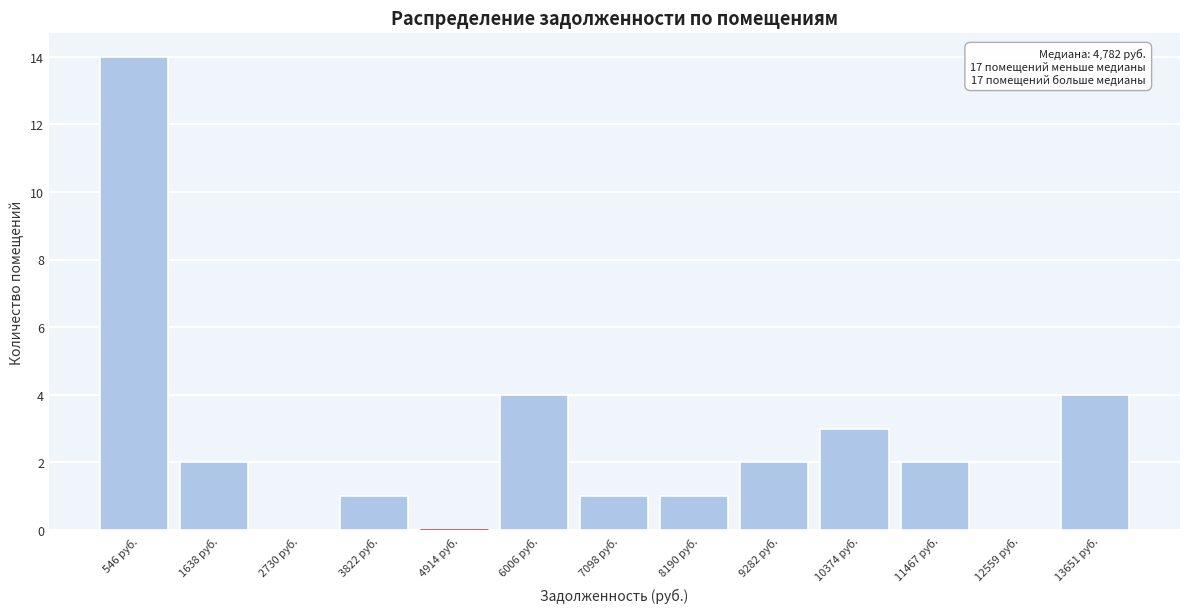

Over which range of the x-axis is the bar tallest?

0 to 1000